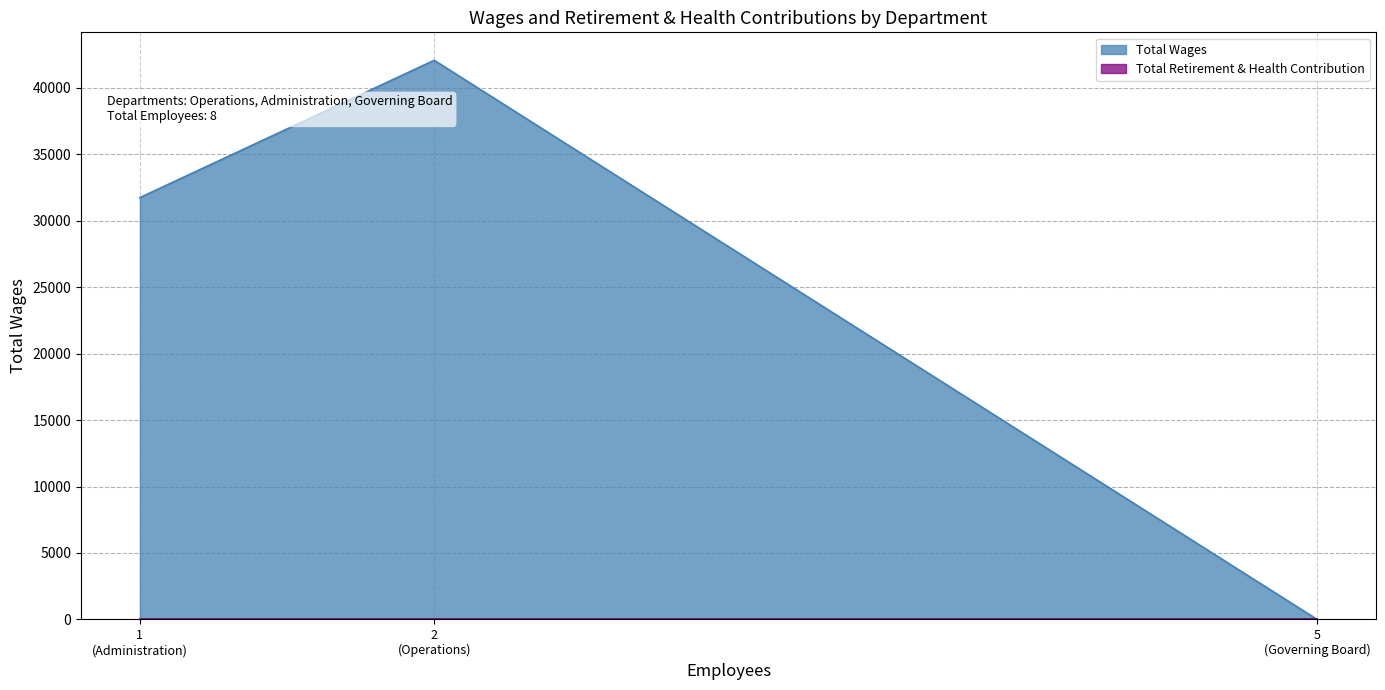

At which label does Total Wages reach its minimum?

5
(Governing Board)